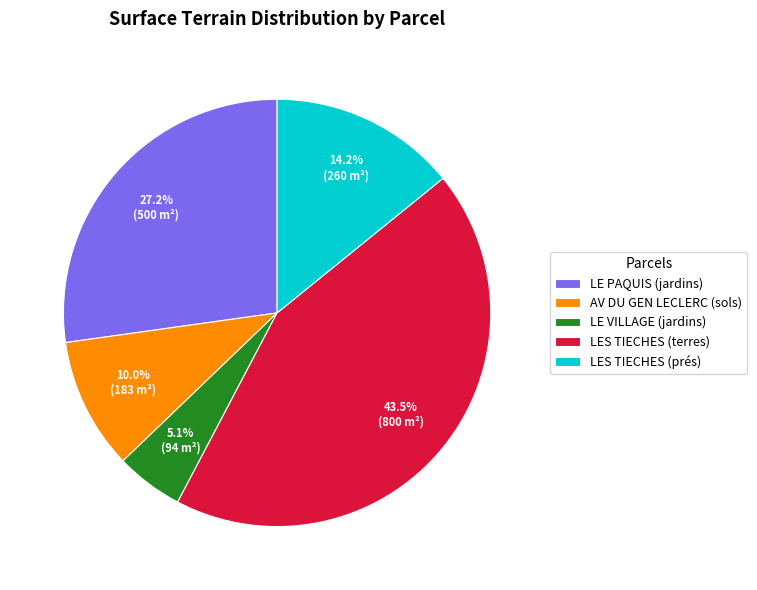

Do LES TIECHES (prés) and LE PAQUIS (jardins) together represent more than half of the pie?

No